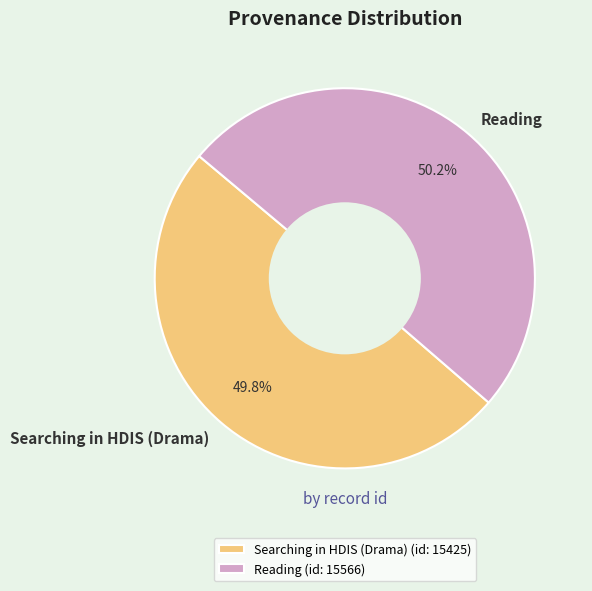

Count the number of slices in the pie.

2